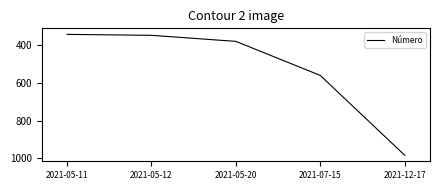

How many lines are shown in the chart?

1